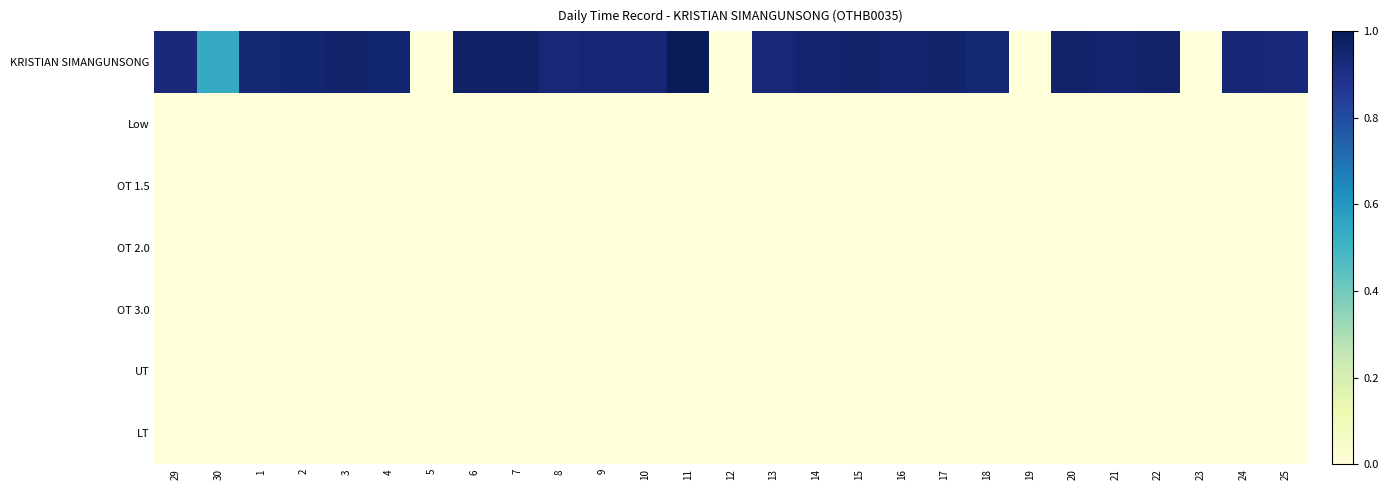

Reading right to left, transcribe all the data shown in this chart.

KRISTIAN SIMANGUNSONG: 25=0.9	24=0.9	23=0.0	22=1.0	21=1.0	20=1.0	19=0.0	18=0.9	17=1.0	16=1.0	15=1.0	14=1.0	13=0.9	12=0.0	11=1.0	10=0.9	9=0.9	8=0.9	7=1.0	6=1.0	5=0.0	4=0.9	3=1.0	2=0.9	1=0.9	30=0.5	29=0.9
Low: 25=0.0	24=0.0	23=0.0	22=0.0	21=0.0	20=0.0	19=0.0	18=0.0	17=0.0	16=0.0	15=0.0	14=0.0	13=0.0	12=0.0	11=0.0	10=0.0	9=0.0	8=0.0	7=0.0	6=0.0	5=0.0	4=0.0	3=0.0	2=0.0	1=0.0	30=0.0	29=0.0
OT 1.5: 25=0.0	24=0.0	23=0.0	22=0.0	21=0.0	20=0.0	19=0.0	18=0.0	17=0.0	16=0.0	15=0.0	14=0.0	13=0.0	12=0.0	11=0.0	10=0.0	9=0.0	8=0.0	7=0.0	6=0.0	5=0.0	4=0.0	3=0.0	2=0.0	1=0.0	30=0.0	29=0.0
OT 2.0: 25=0.0	24=0.0	23=0.0	22=0.0	21=0.0	20=0.0	19=0.0	18=0.0	17=0.0	16=0.0	15=0.0	14=0.0	13=0.0	12=0.0	11=0.0	10=0.0	9=0.0	8=0.0	7=0.0	6=0.0	5=0.0	4=0.0	3=0.0	2=0.0	1=0.0	30=0.0	29=0.0
OT 3.0: 25=0.0	24=0.0	23=0.0	22=0.0	21=0.0	20=0.0	19=0.0	18=0.0	17=0.0	16=0.0	15=0.0	14=0.0	13=0.0	12=0.0	11=0.0	10=0.0	9=0.0	8=0.0	7=0.0	6=0.0	5=0.0	4=0.0	3=0.0	2=0.0	1=0.0	30=0.0	29=0.0
UT: 25=0.0	24=0.0	23=0.0	22=0.0	21=0.0	20=0.0	19=0.0	18=0.0	17=0.0	16=0.0	15=0.0	14=0.0	13=0.0	12=0.0	11=0.0	10=0.0	9=0.0	8=0.0	7=0.0	6=0.0	5=0.0	4=0.0	3=0.0	2=0.0	1=0.0	30=0.0	29=0.0
LT: 25=0.0	24=0.0	23=0.0	22=0.0	21=0.0	20=0.0	19=0.0	18=0.0	17=0.0	16=0.0	15=0.0	14=0.0	13=0.0	12=0.0	11=0.0	10=0.0	9=0.0	8=0.0	7=0.0	6=0.0	5=0.0	4=0.0	3=0.0	2=0.0	1=0.0	30=0.0	29=0.0